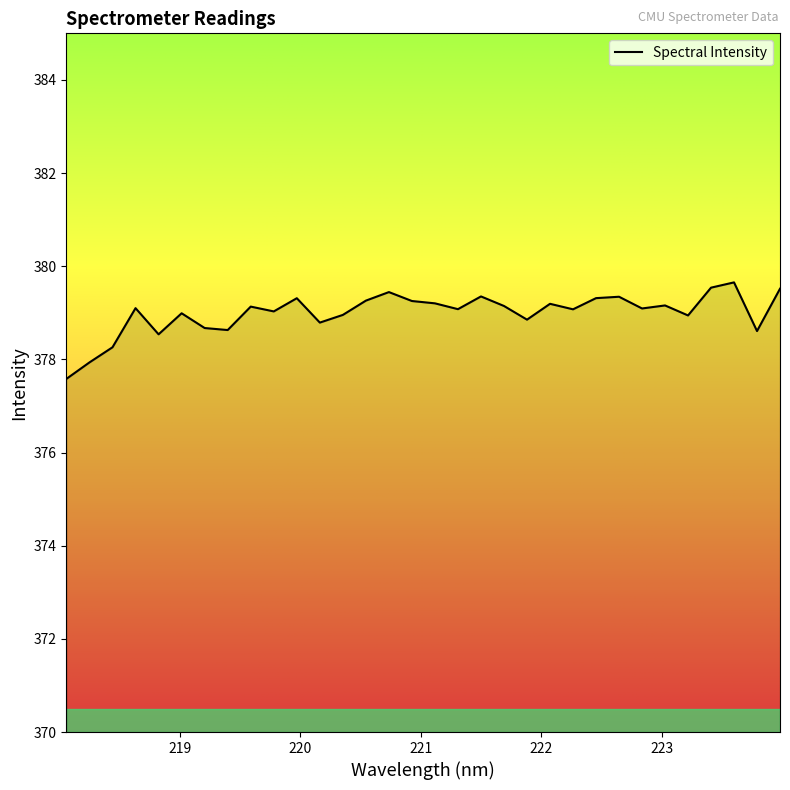

What is the smallest value displayed?

377.6